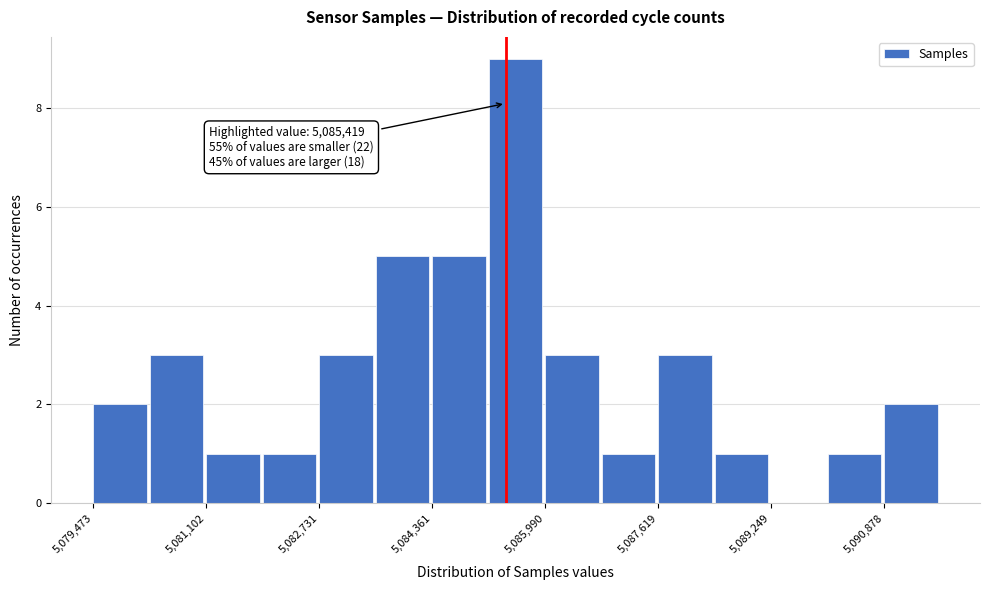

Over which range of the x-axis is the bar tallest?

5085200 to 5086000